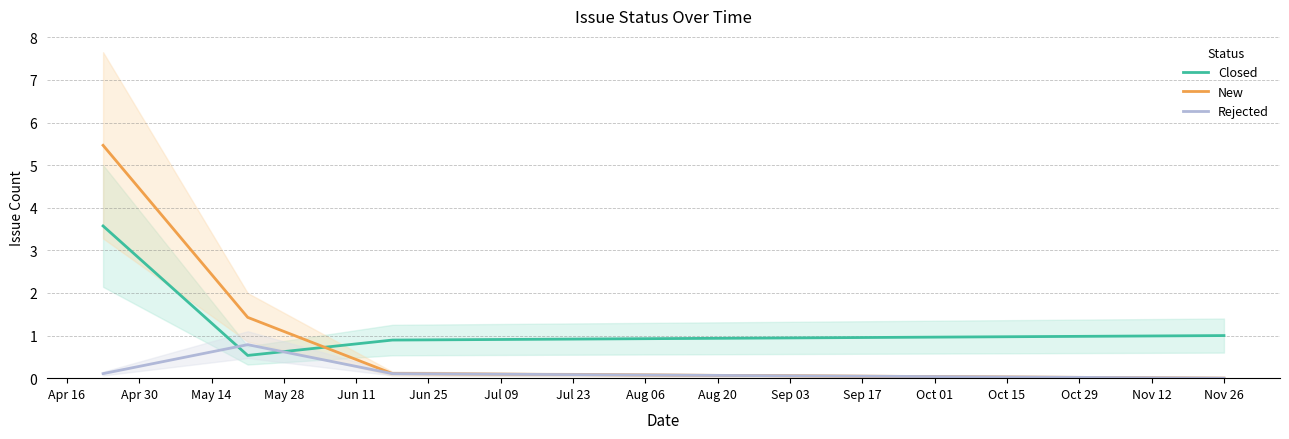

True or false: Rejected and Closed intersect in this chart.

True